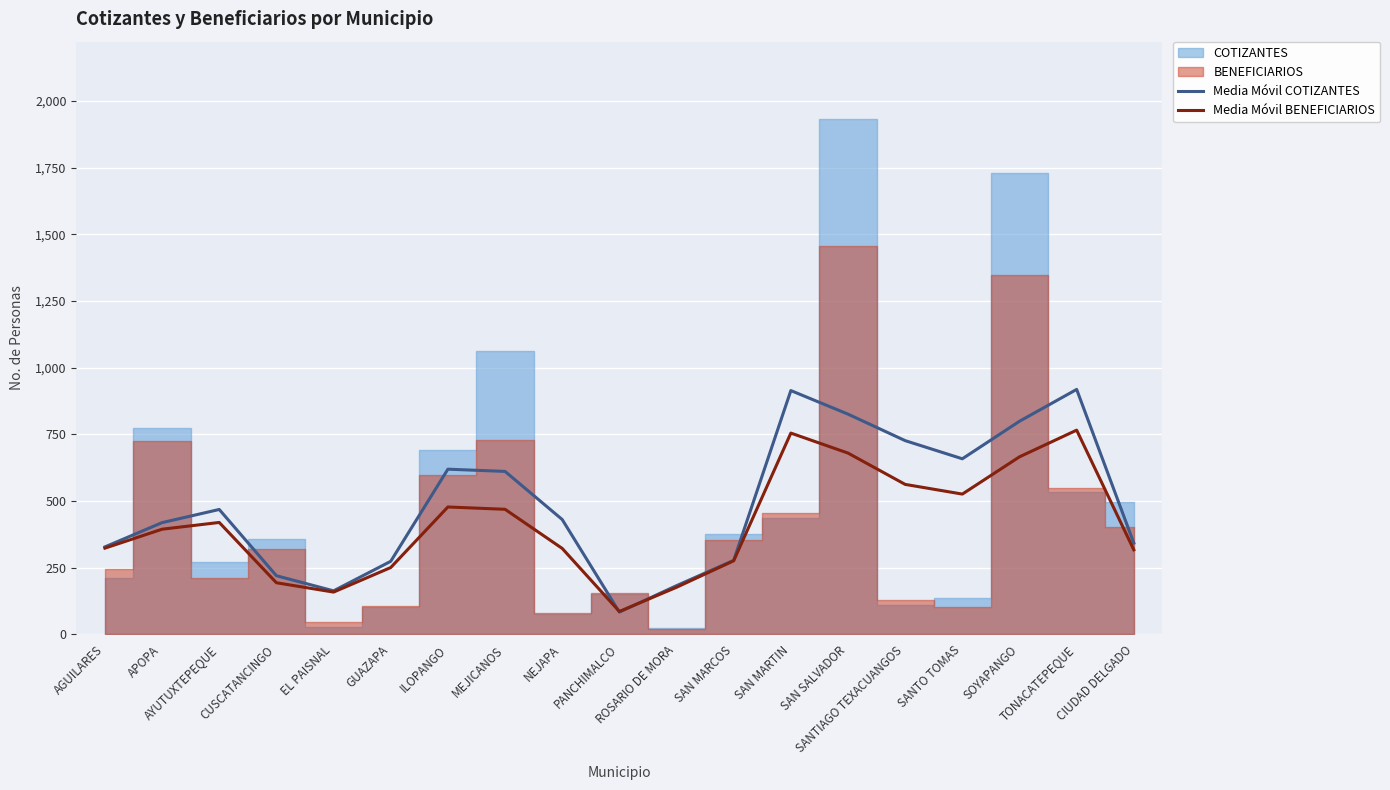

What is the minimum value for Media Móvil BENEFICIARIOS?

86.0